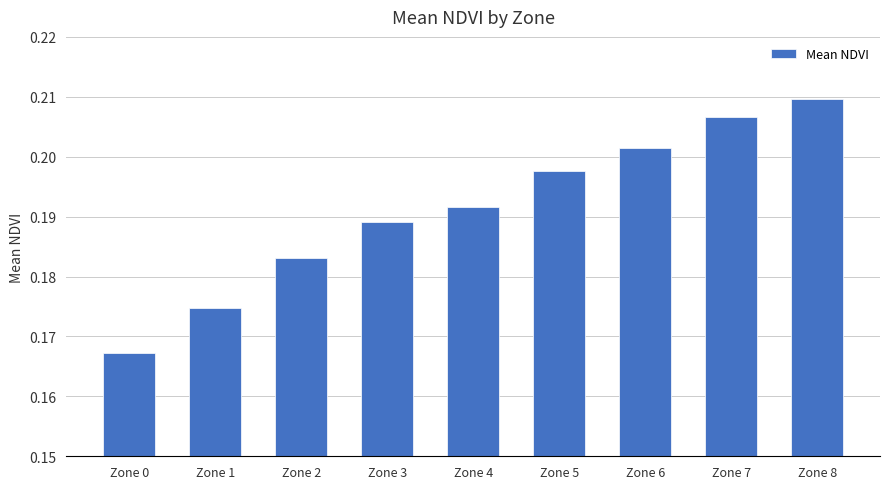

What is the sum of all values?

1.7